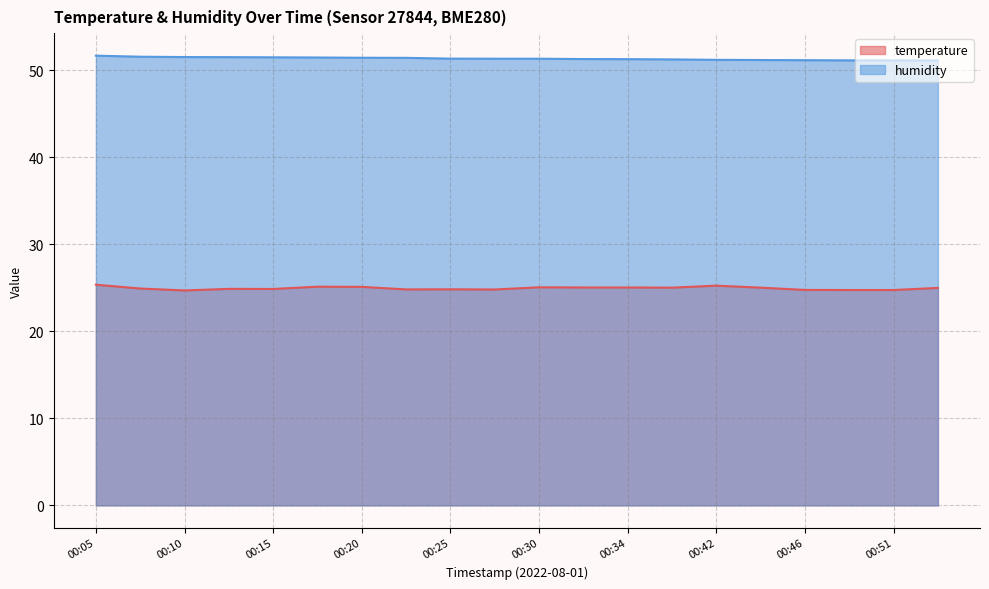

At how many categories does at least one series exceed 38?

20